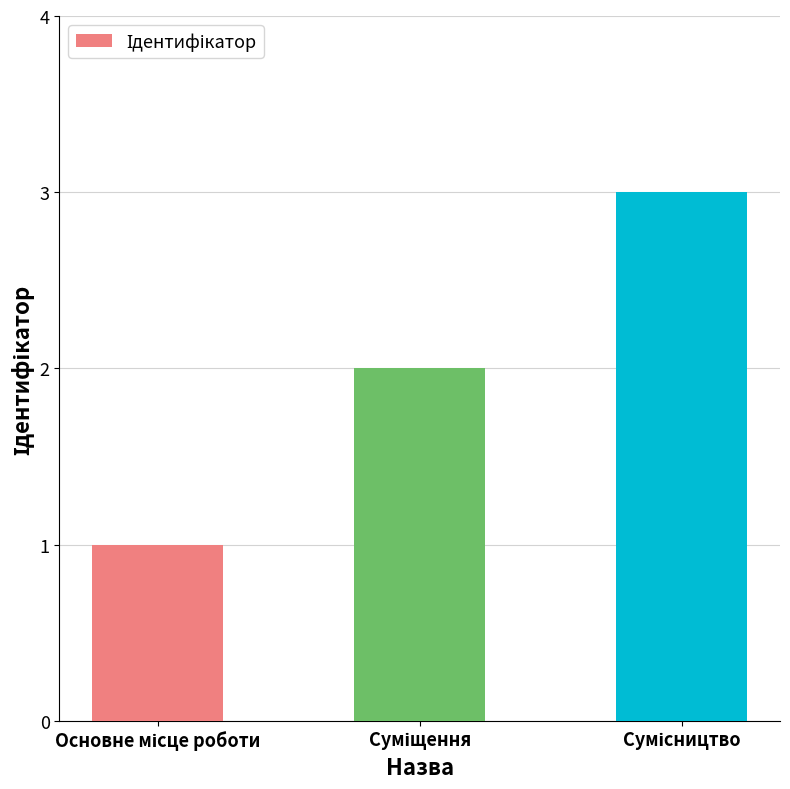

What is the sum of all values?

6